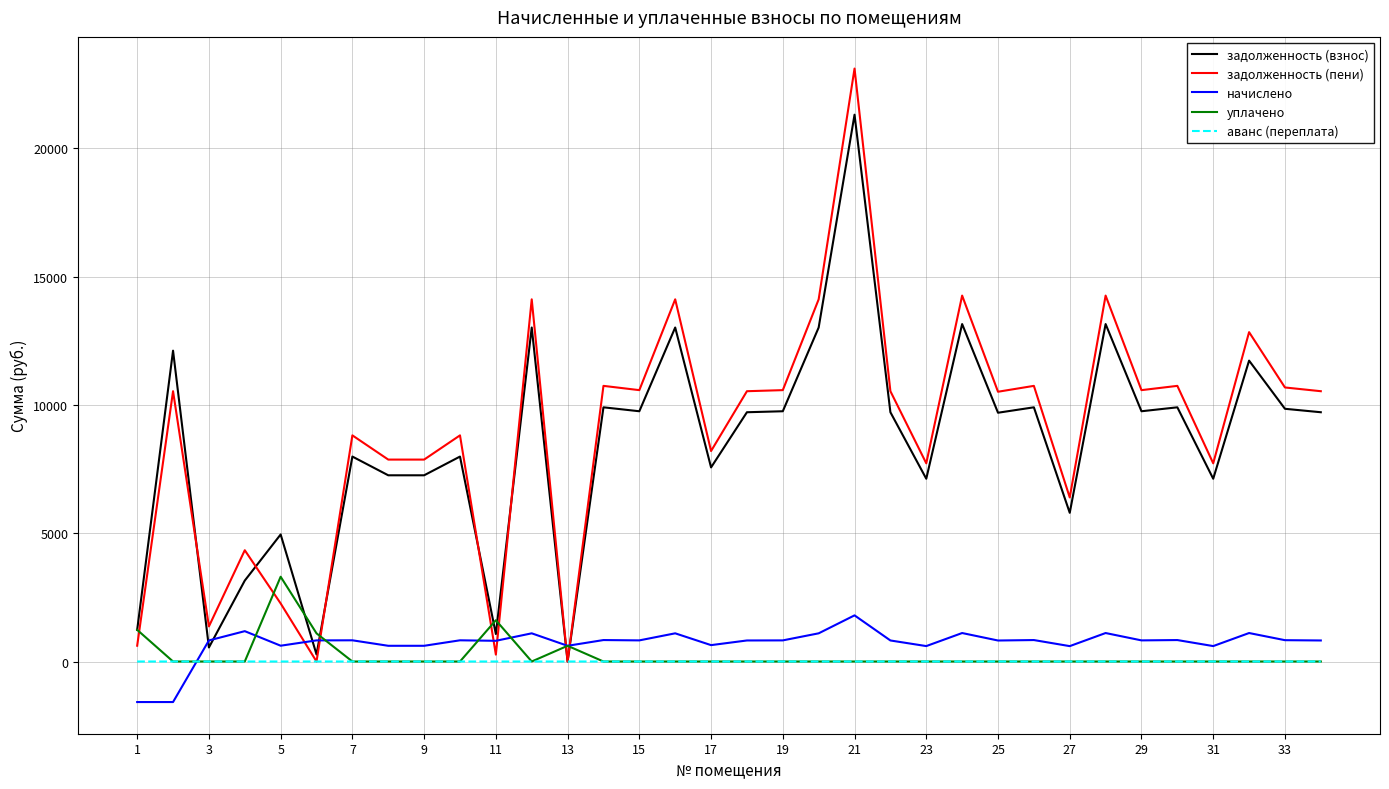

True or false: аванс (переплата) and начислено cross at least once.

True